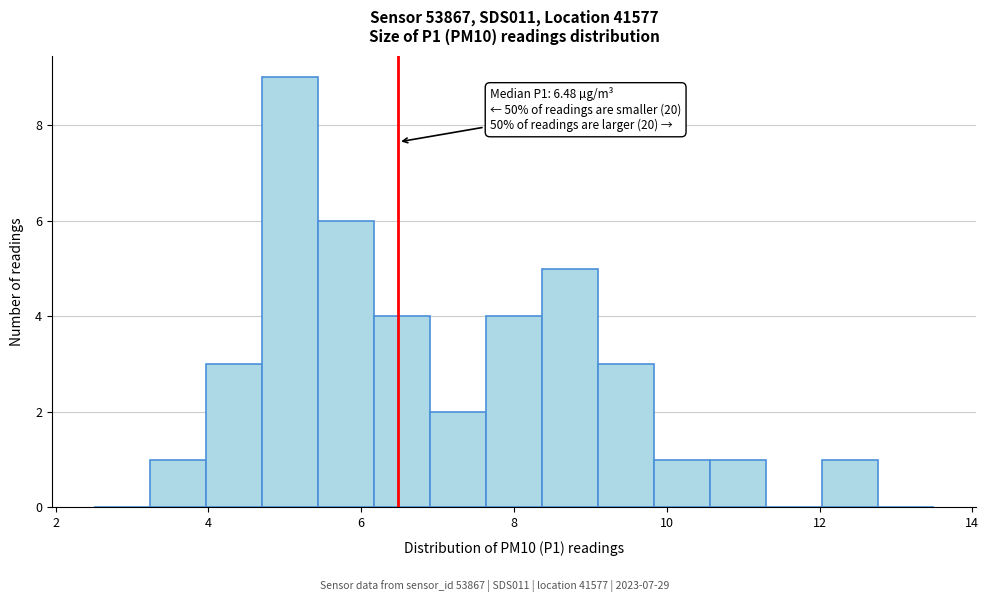

Around what value on the x-axis is the tallest bar? Give the approximate position of its centre, as read against the axis.

5.0